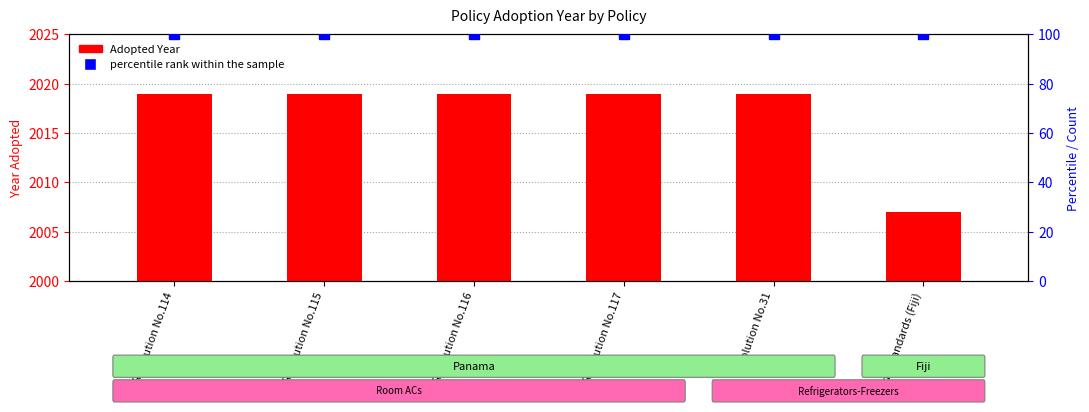

What is the highest value of the percentile rank within the sample series?

100